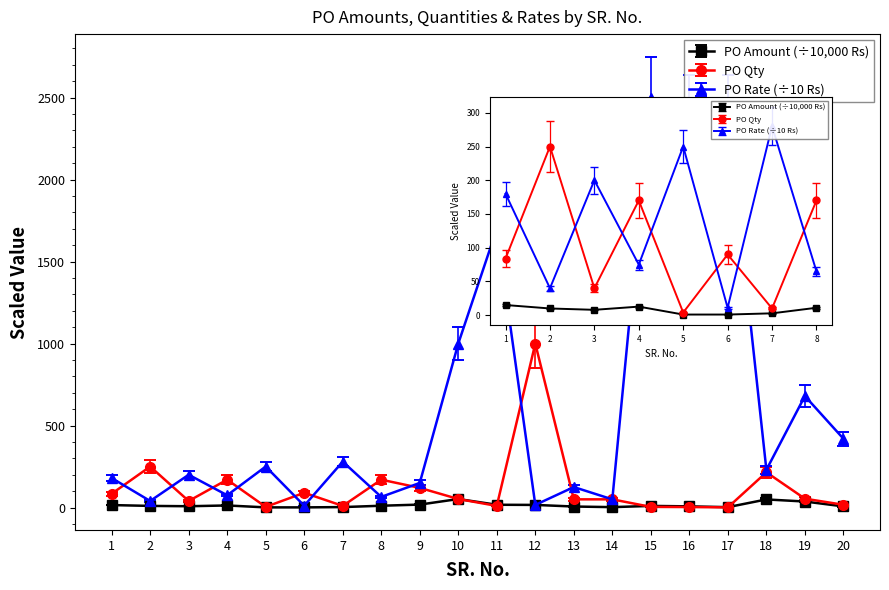

What is the value of the PO AMOUNT point at the 1st from the left?

13.3